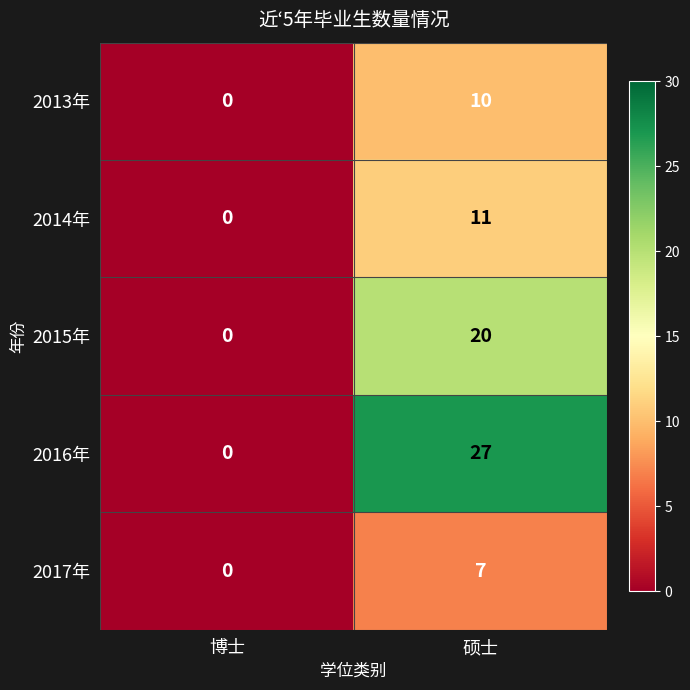

Which series changed the most between 博士 and 硕士?

2016年